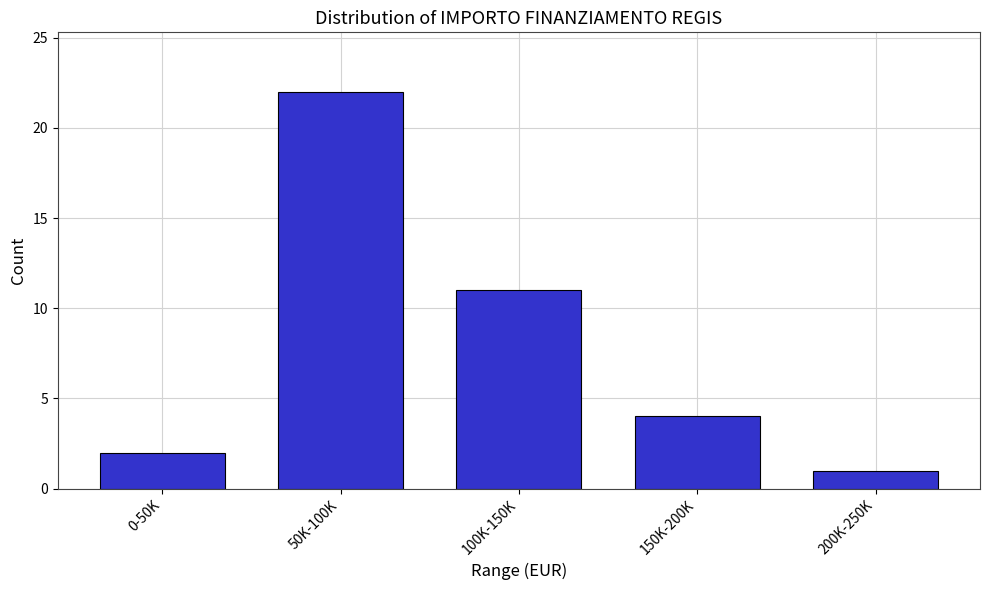

Reading left to right, extract all data points from this chart.

0-50K=2	50K-100K=22	100K-150K=11	150K-200K=4	200K-250K=1